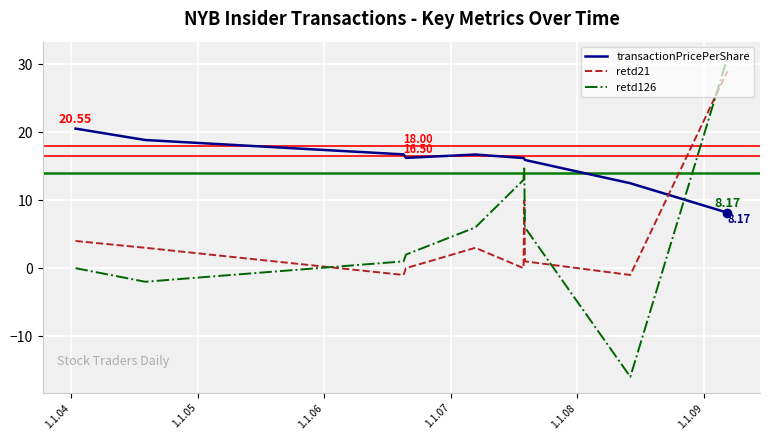

What is the average value of the retd21 series?

4.8